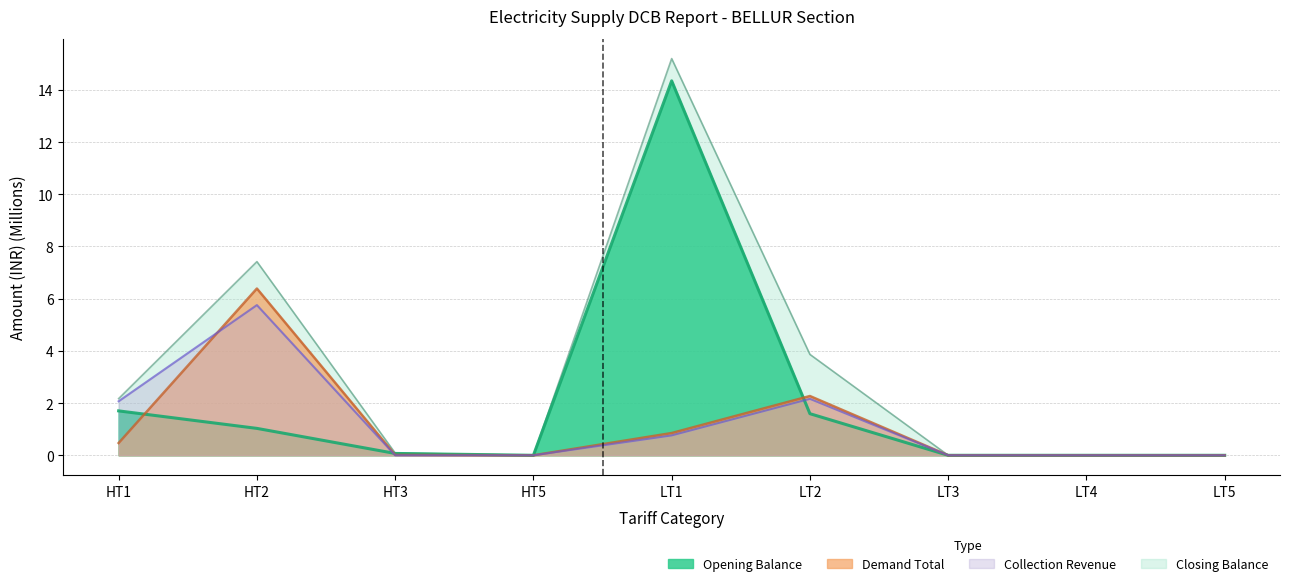

What position from the left is LT5?

9